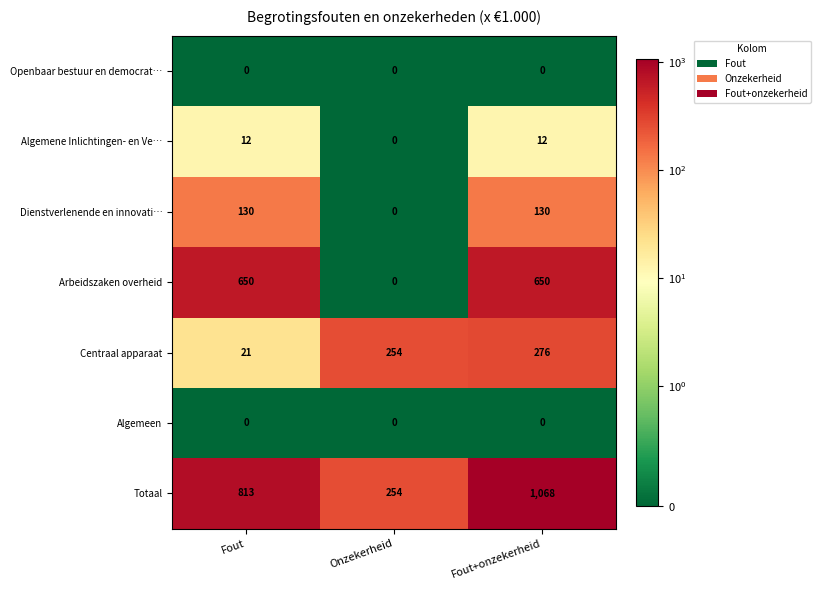

What is the maximum value shown in the chart?

1068